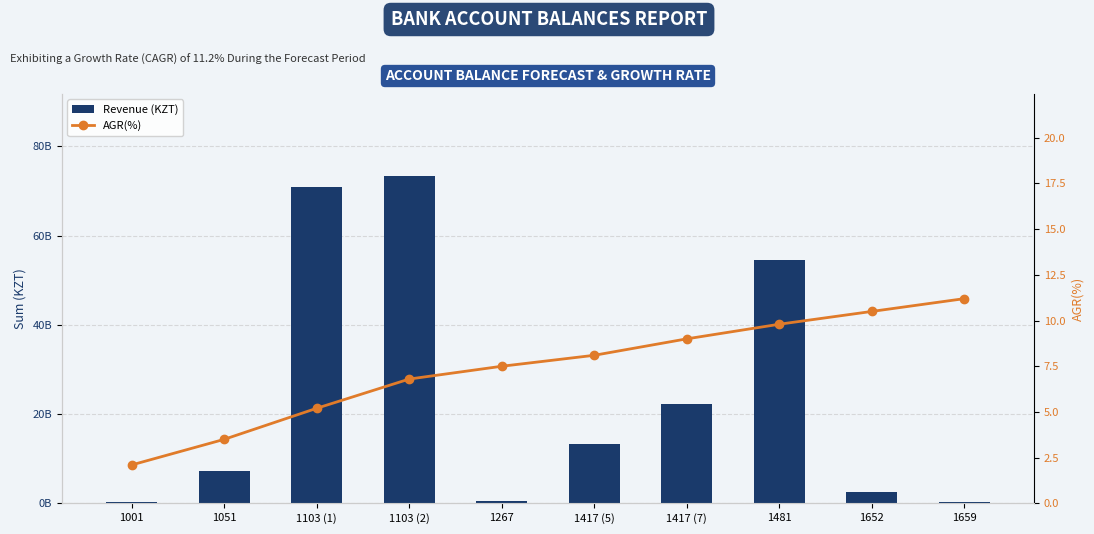

Is the value of AGR(%) at 1051 greater than the value of Revenue (KZT) at 1659?

No